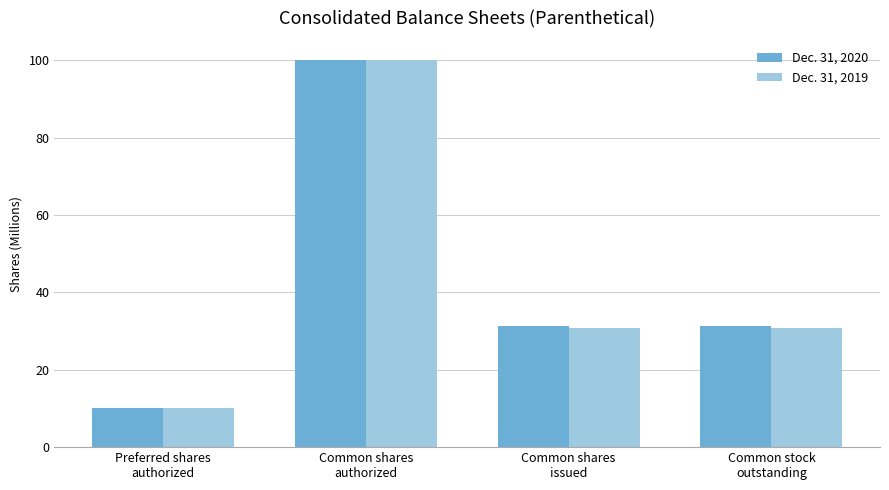

At which category is the sum across all series the highest?

Common shares
authorized